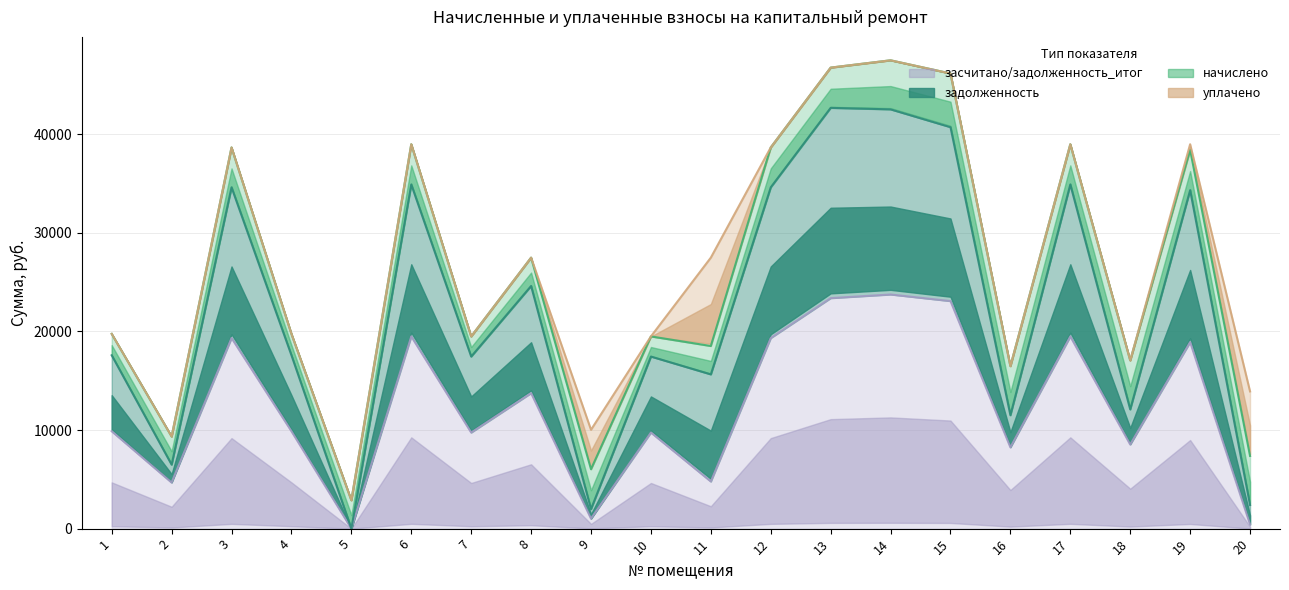

List the labels in order of задолженность value, largest first.

14, 13, 15, 6, 17, 19, 3, 12, 8, 11, 1, 4, 7, 10, 18, 16, 20, 9, 2, 5